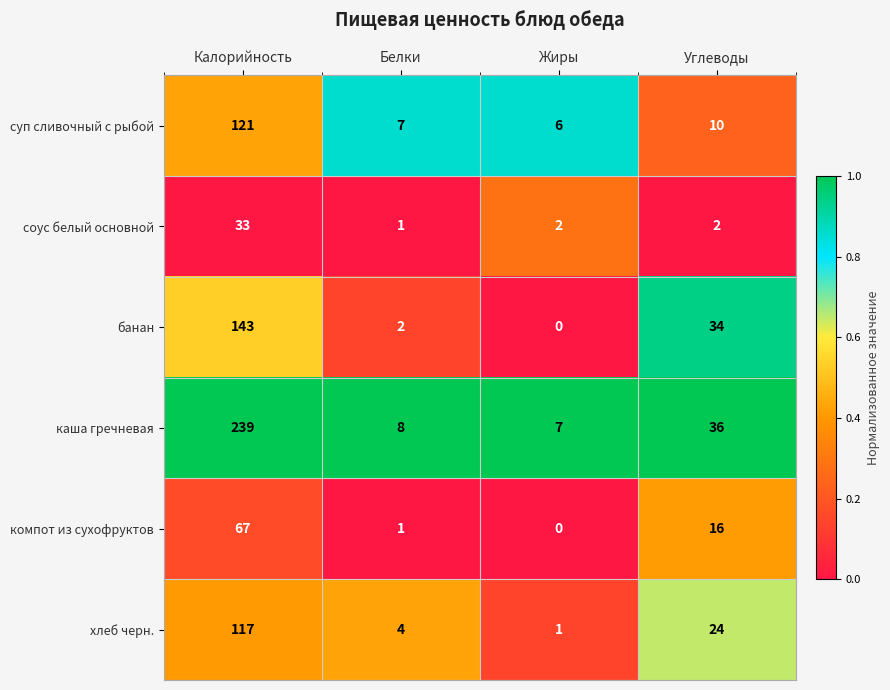

The value of компот из сухофруктов at Калорийность is 67. True or false?

True